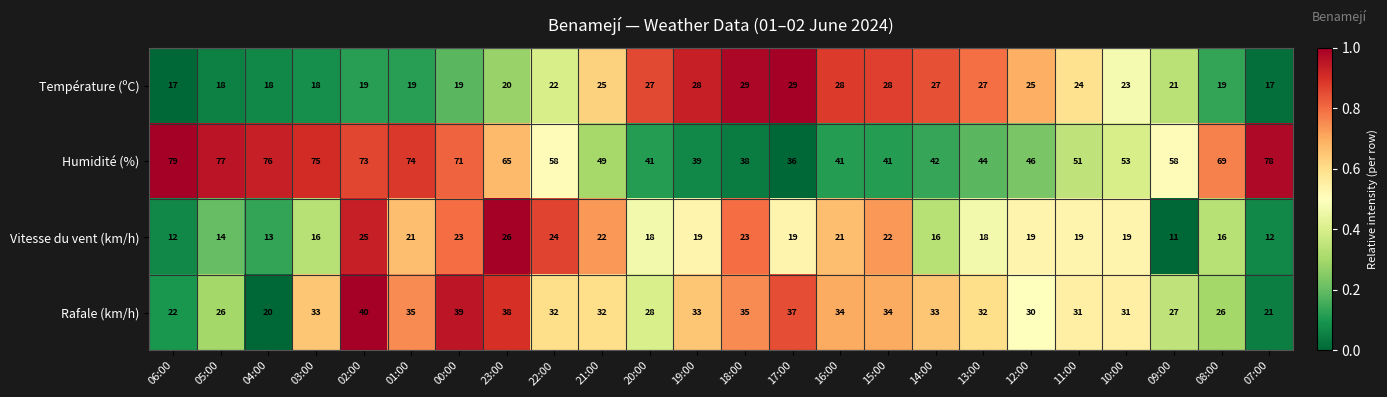

Which category has the highest value across all series?

06:00